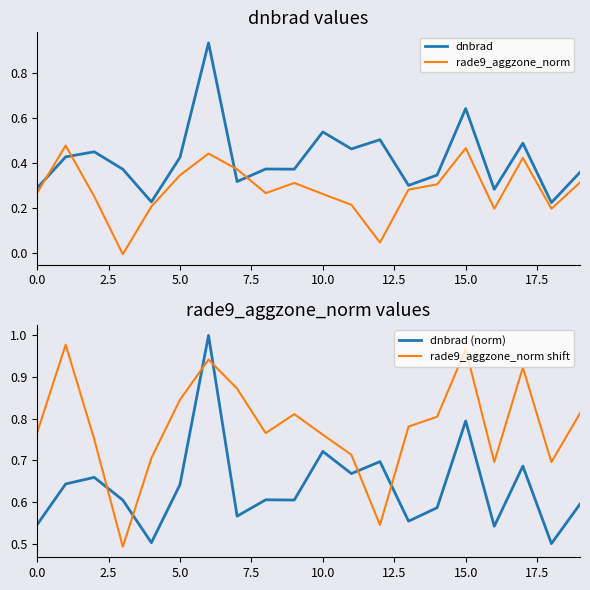

In dnbrad (norm), how many points are lower than both neighbors (excluding endpoints)?

7